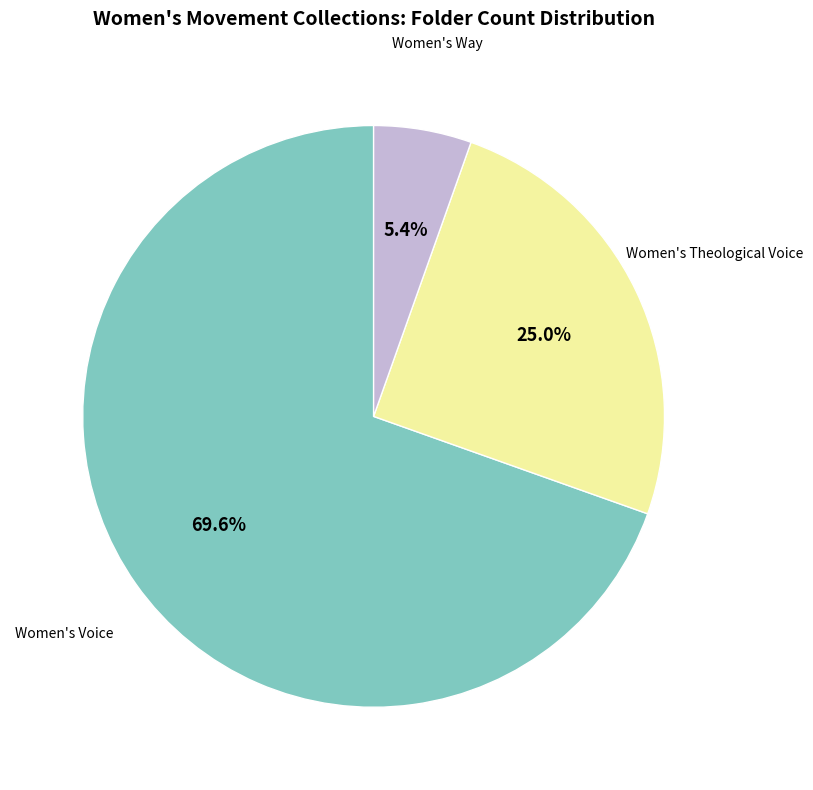

To the nearest percent, what is the combined percentage of Women's Voice and Women's Theological Voice?

95%